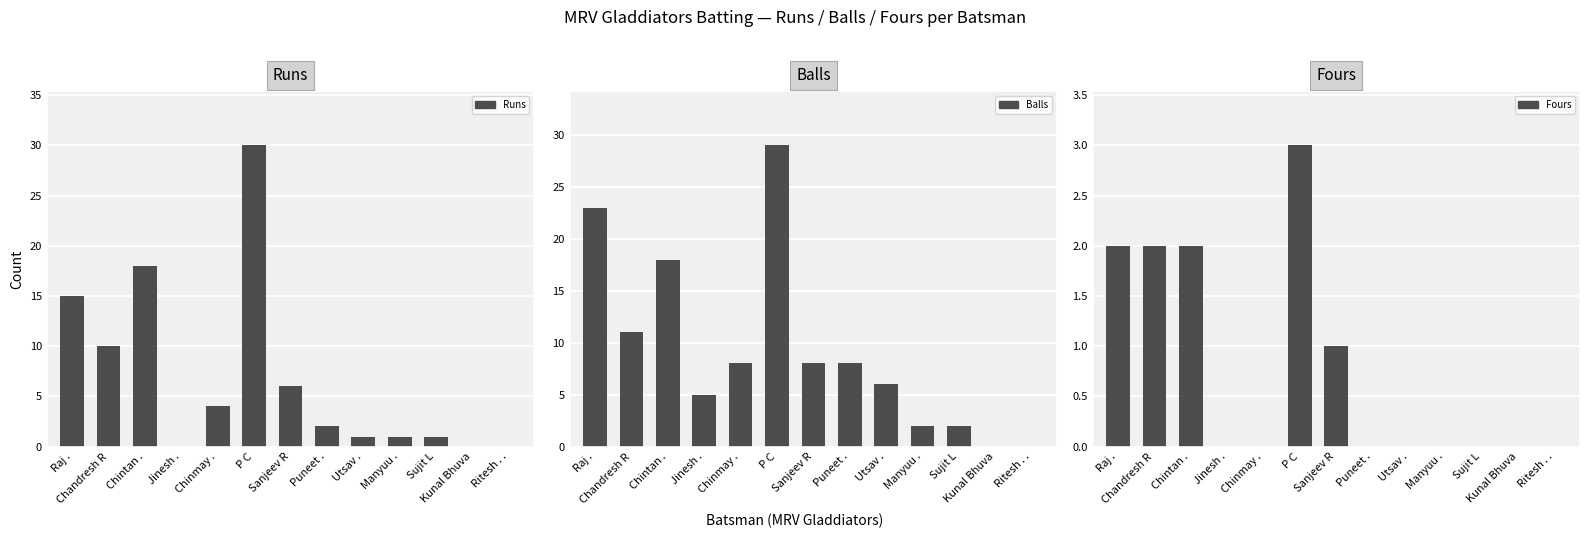

Read the Balls value at Puneet ..

8